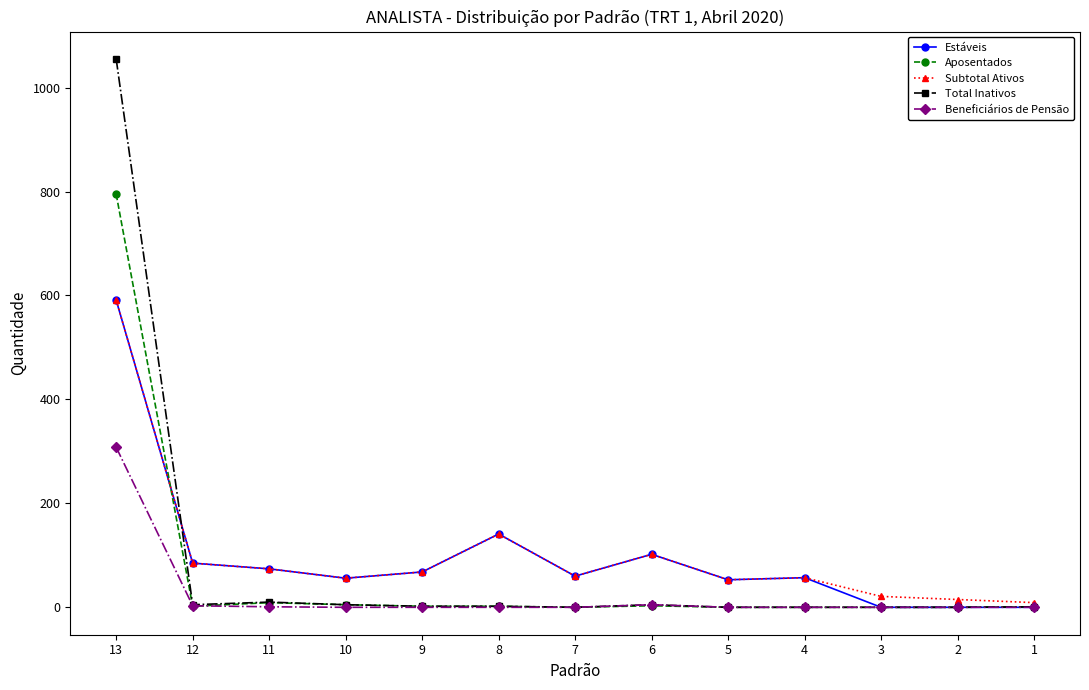

Which series has the largest range (max minus min)?

Total Inativos